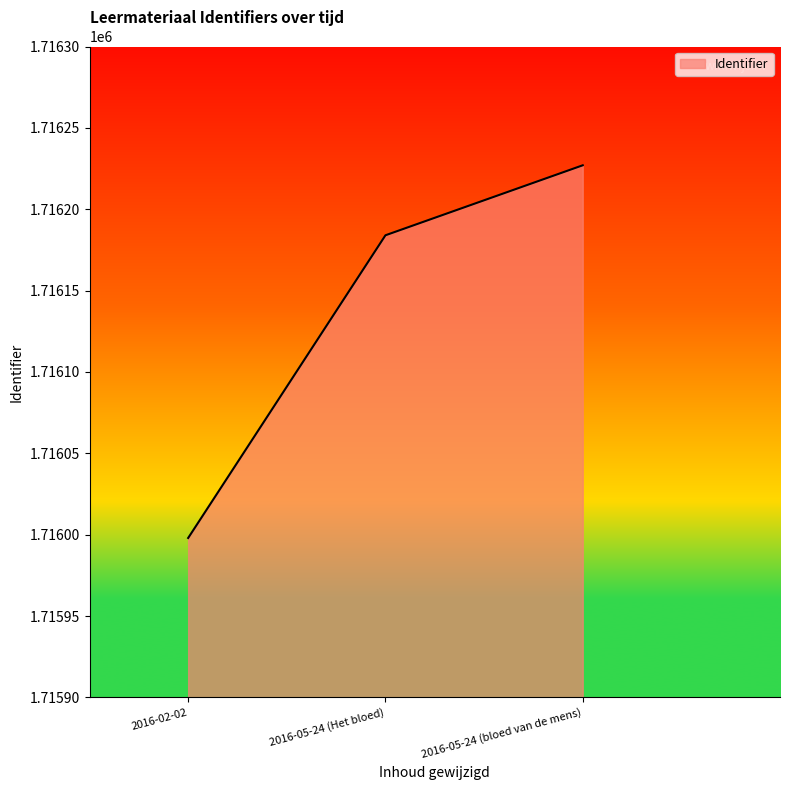

What is the change in value from 2016-05-24 (Het bloed) to 2016-05-24 (bloed van de mens)?

+43